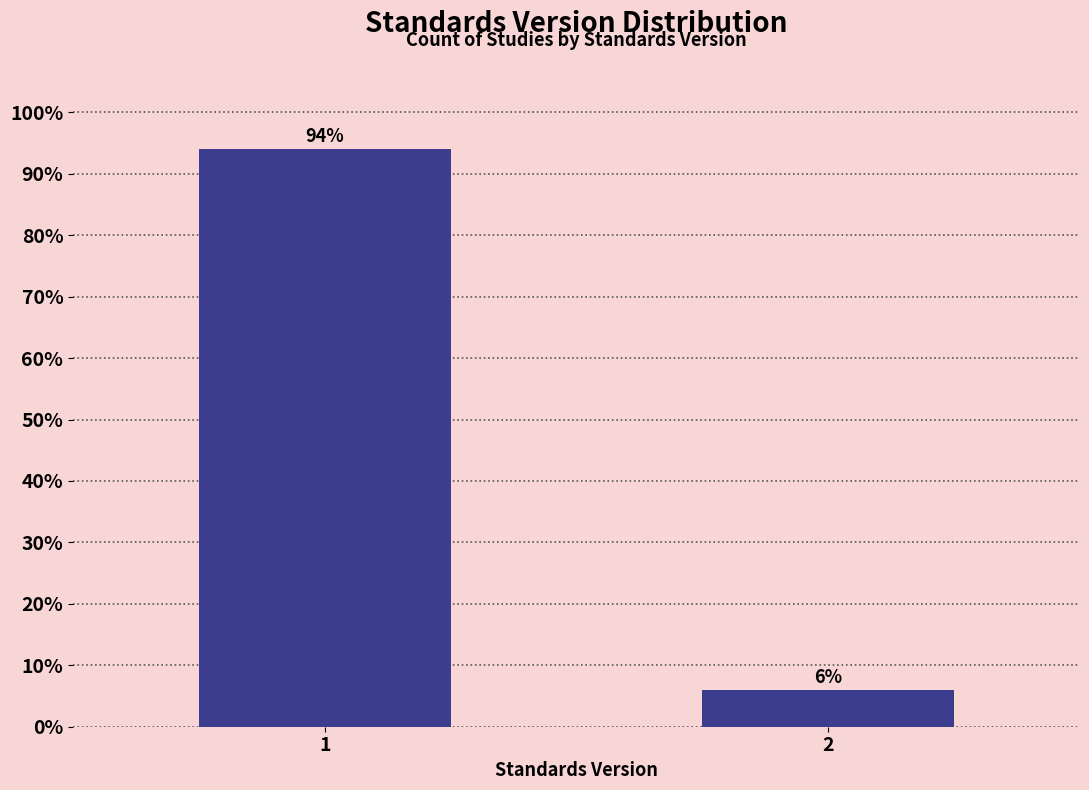

Reading left to right, transcribe all the data shown in this chart.

1=94.0	2=6.0